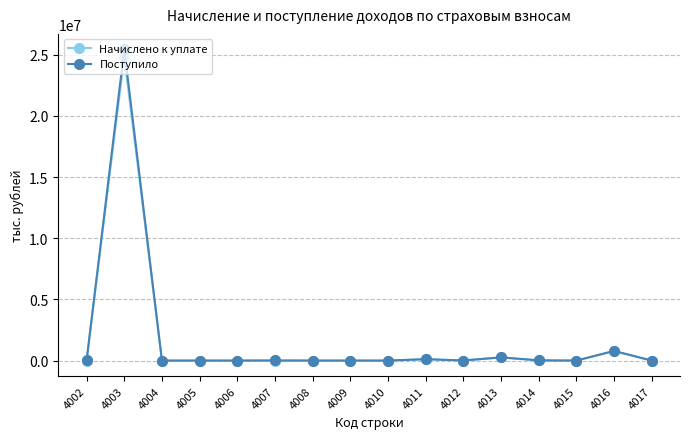

What is the value of the Начислено к уплате point at the 2nd from the left?

24807217